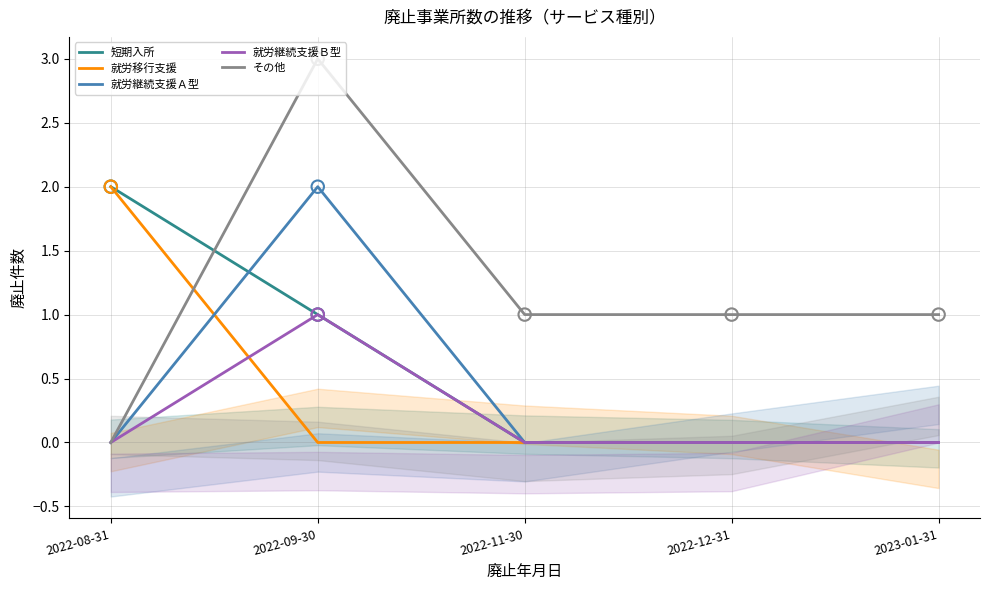

What is the total value across all series at 2022-08-31?

4